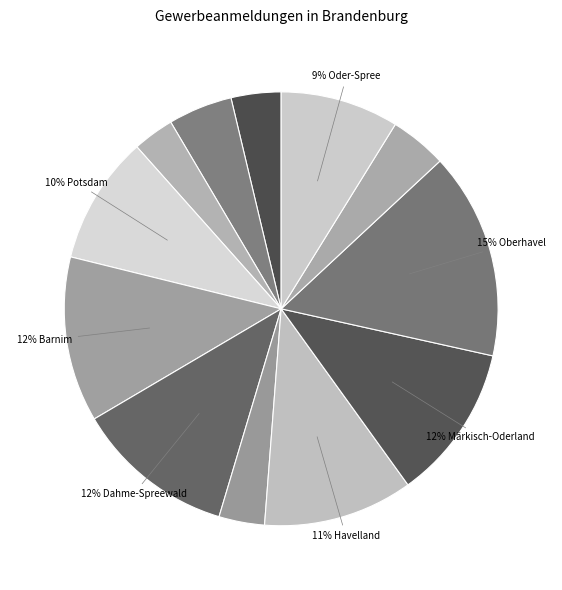

How many slices are in this pie chart?

12